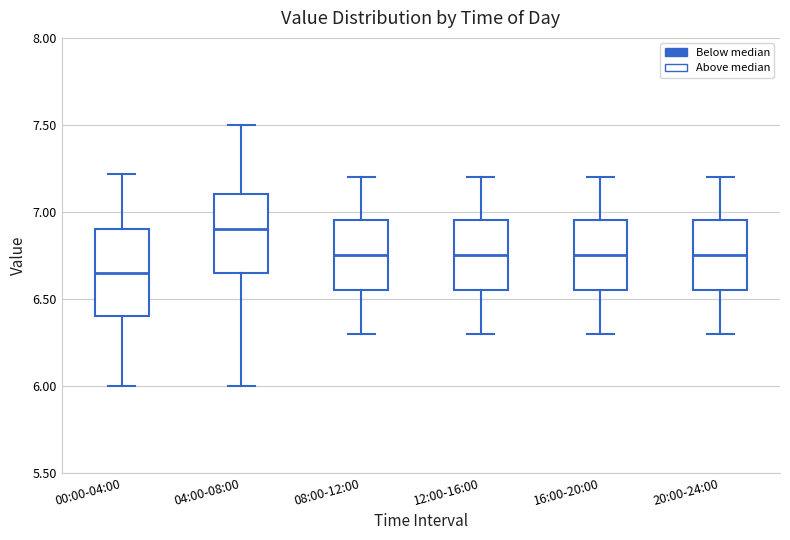

Where does the upper whisker of the box for 16:00-20:00 end on the y-axis? The values are not printed on the chart, so give them approximately, as read against the axis.

7.20